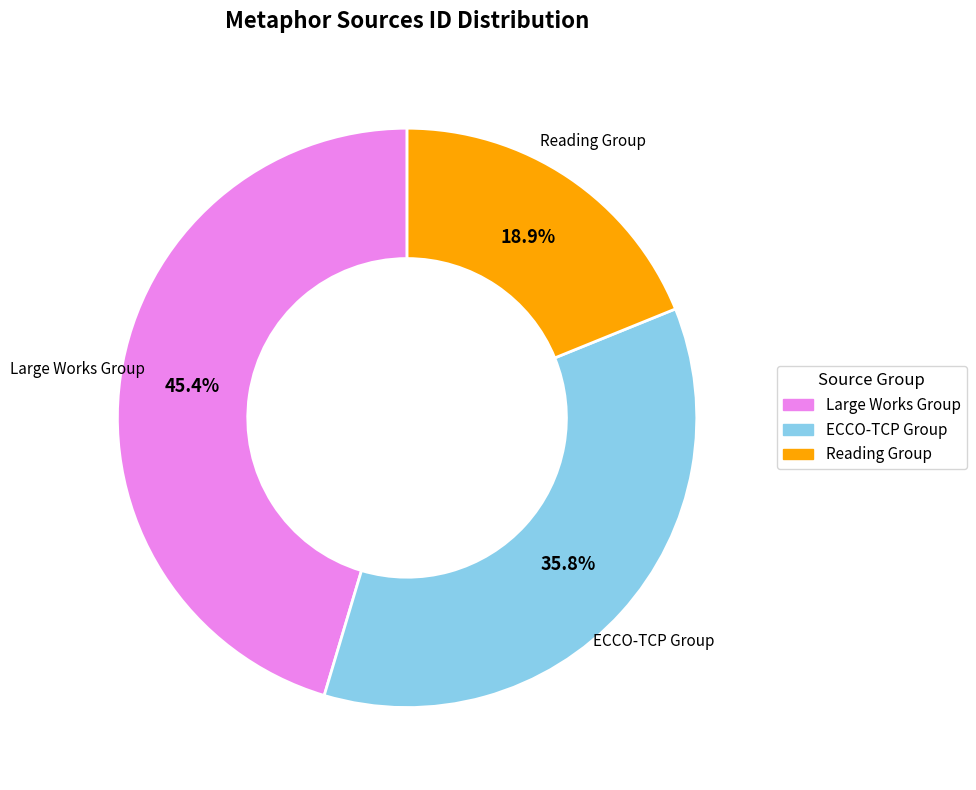

How many slices are in this pie chart?

3